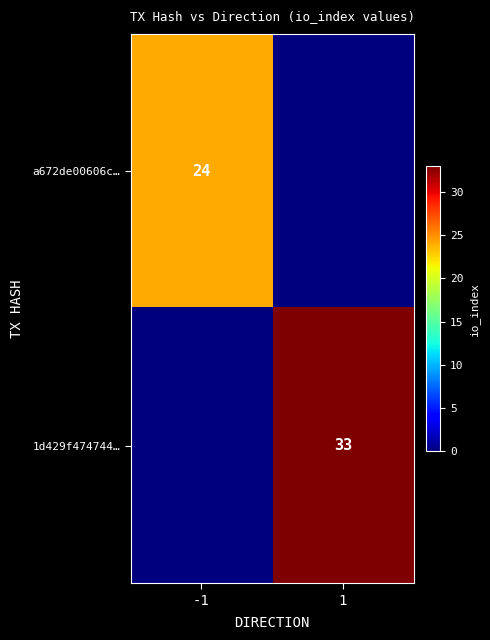

Is it true that a672de00606c… equals 36 at -1?

False